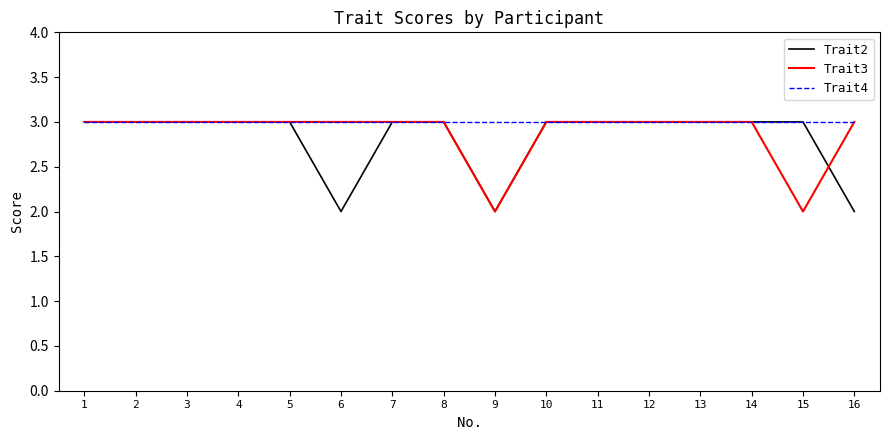

How many Trait3 values are between 3 and 4?

14